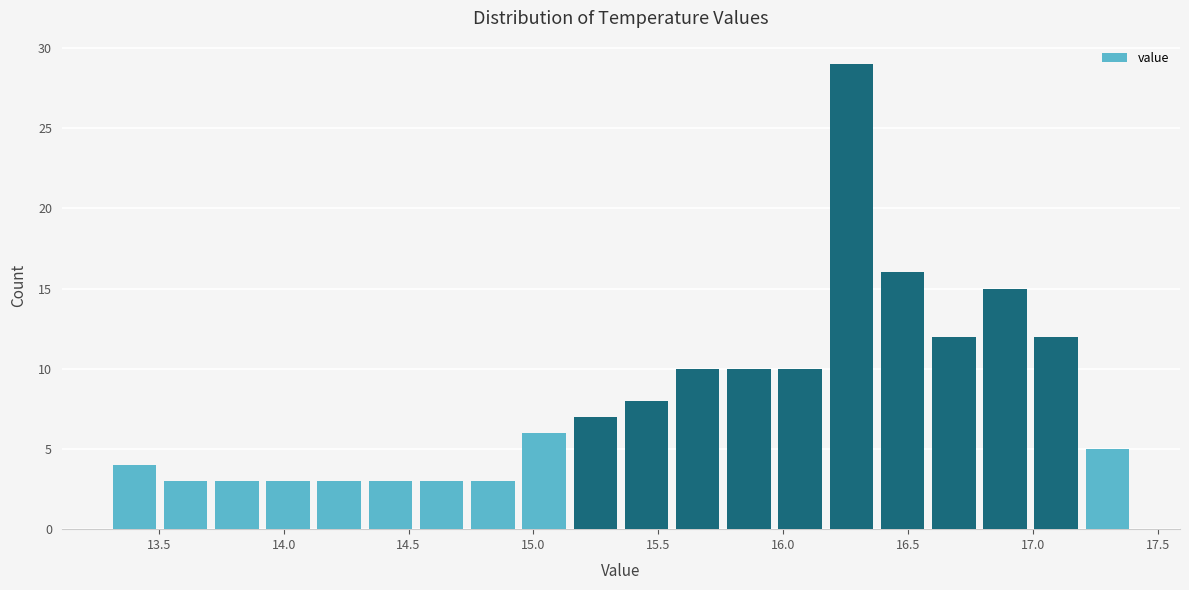

Which range on the x-axis has the tallest bar?

16.170 to 16.375